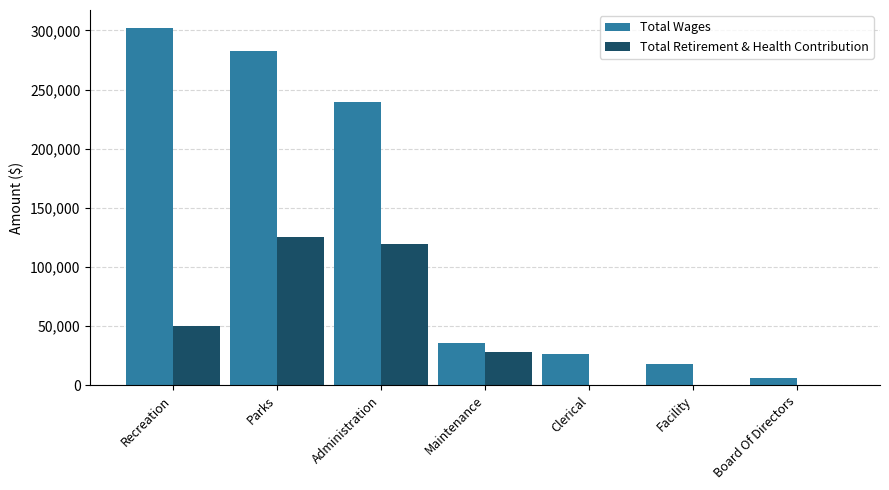

What is the highest value of the Total Wages series?

302158